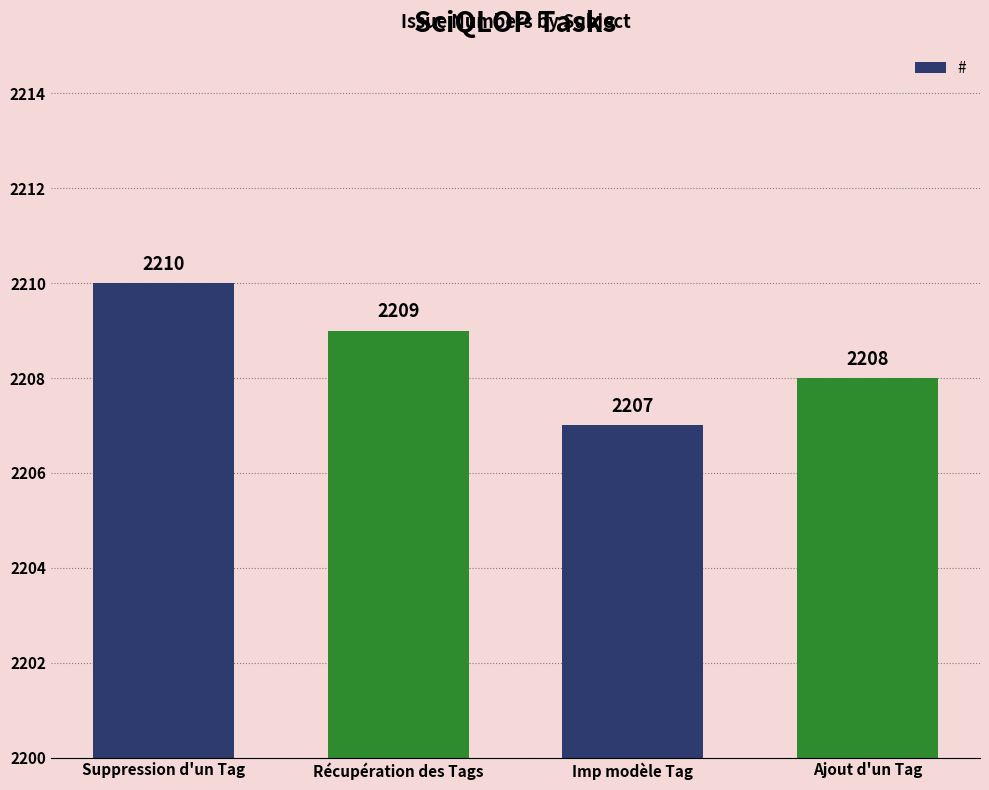

Where is the data nearest to the value 2208?

Ajout d'un Tag